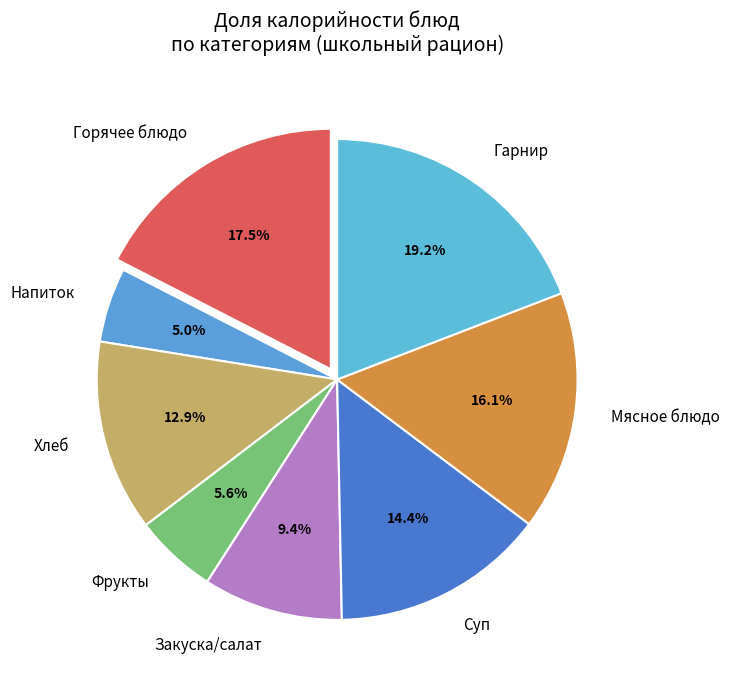

How many slices are in this pie chart?

8